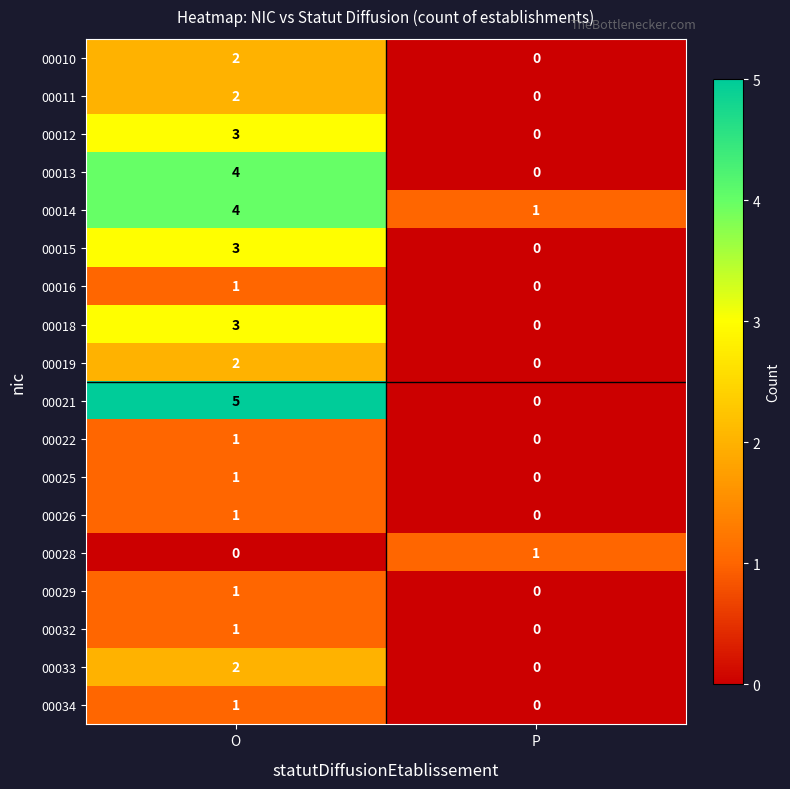

Which category has the highest value across all series?

O